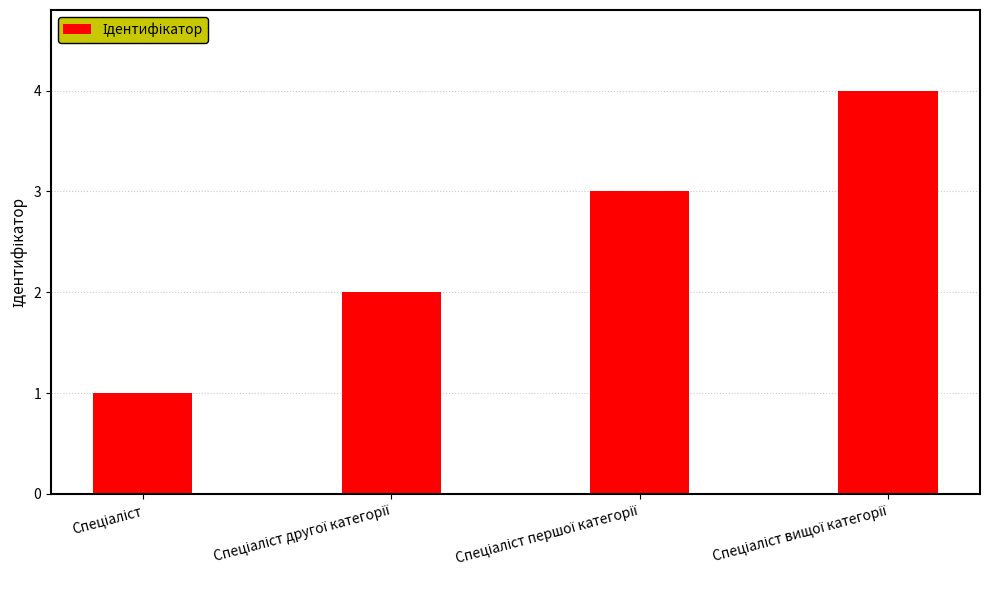

What is the difference between the maximum and minimum values?

3